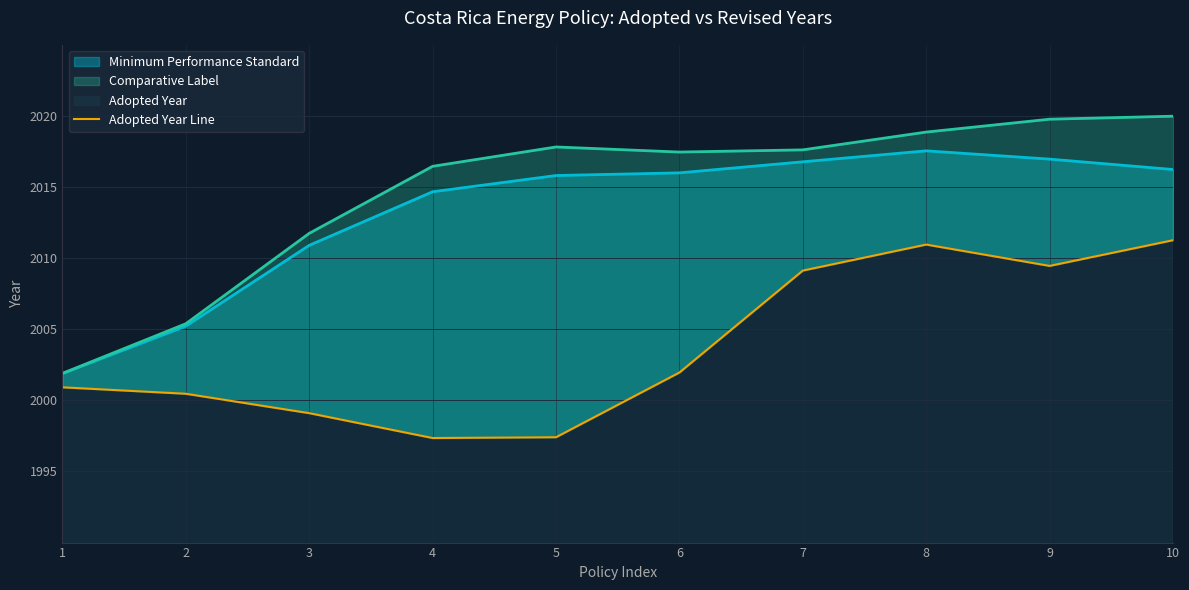

What is the difference between the values at 3 and 7?

10.0